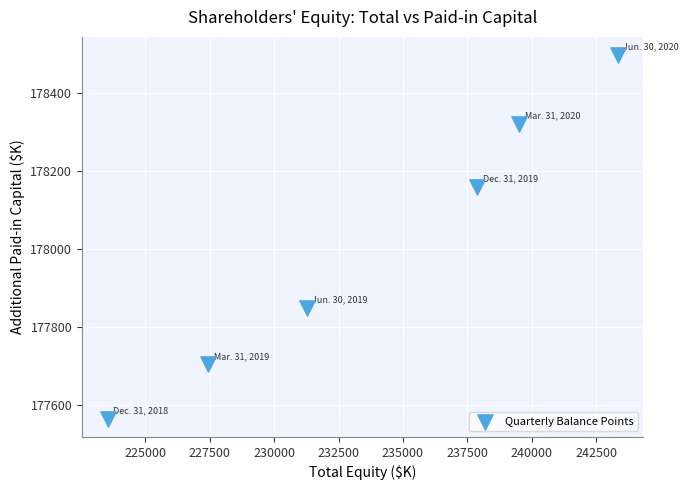

What Y value in the scatter plot is closest to 178031?

178159